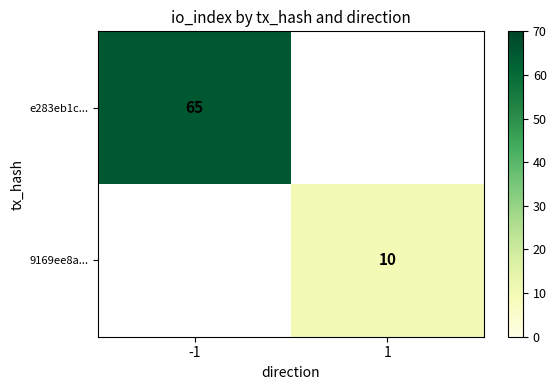

The value of e283eb1c... at -1 is 65. True or false?

True